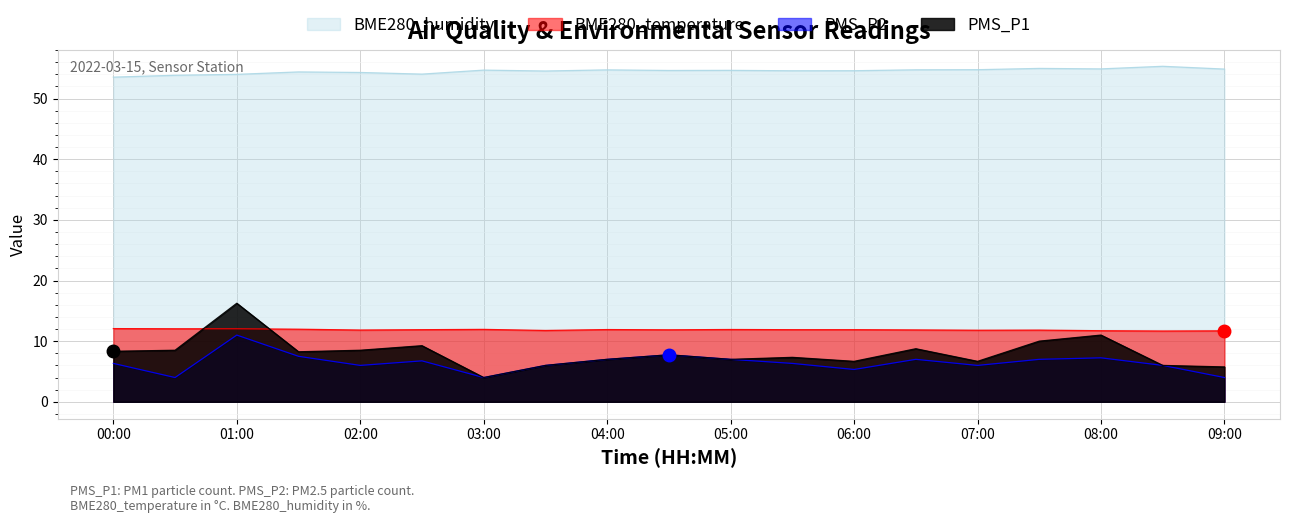

Reading left to right, transcribe all the data shown in this chart.

PMS_P1: 8.3	8.5	16.2	8.2	8.5	9.2	4.0	6.0	7.0	7.8	7.0	7.3	6.7	8.8	6.7	10.0	11.0	6.0	5.8
PMS_P2: 6.3	4.0	11.0	7.5	6.0	6.8	4.0	6.0	7.0	7.8	7.0	6.3	5.3	7.0	6.0	7.0	7.2	6.0	4.0
BME280_temperature: 12.1	12.0	12.0	12.0	11.8	11.9	11.9	11.8	11.9	11.9	11.9	11.9	11.9	11.8	11.8	11.8	11.7	11.7	11.7
BME280_humidity: 53.5	53.8	54.0	54.4	54.3	54.0	54.7	54.5	54.7	54.6	54.6	54.6	54.6	54.7	54.8	55.0	54.9	55.3	54.9